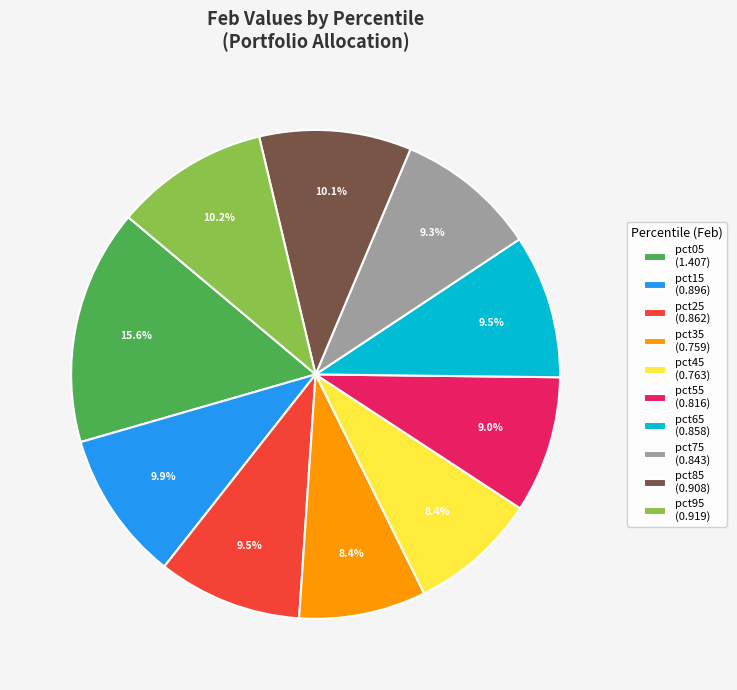

Is pct85 the majority of the pie?

No